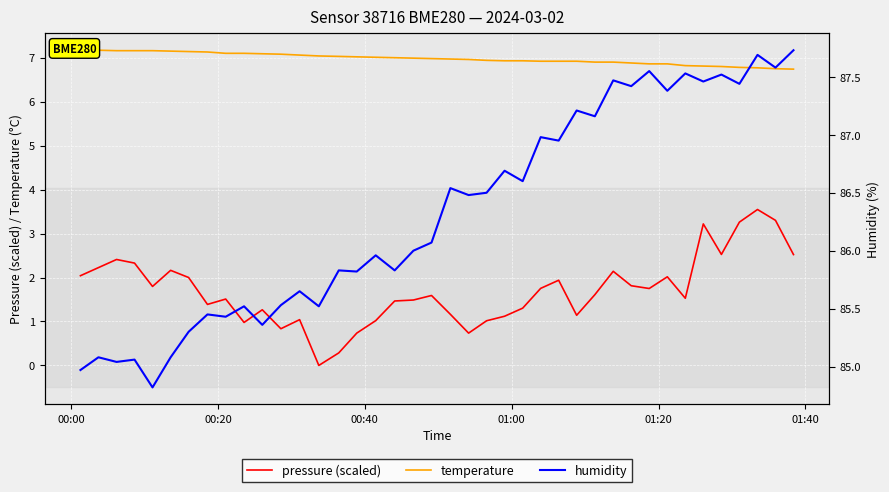

Which series has the widest spread of values?

pressure (scaled)